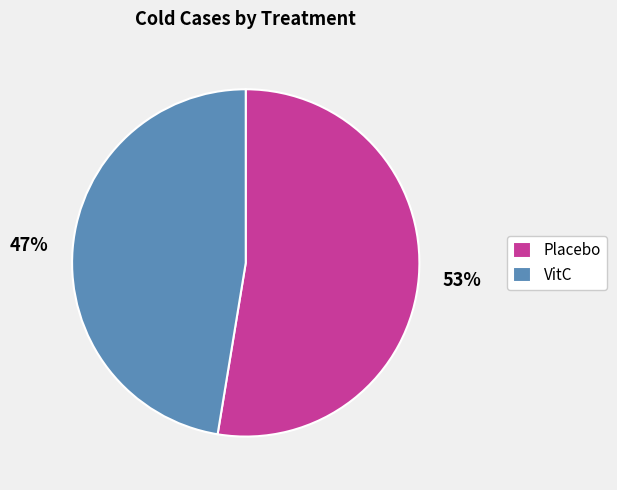

Combined, do VitC and Placebo account for over 50%?

Yes